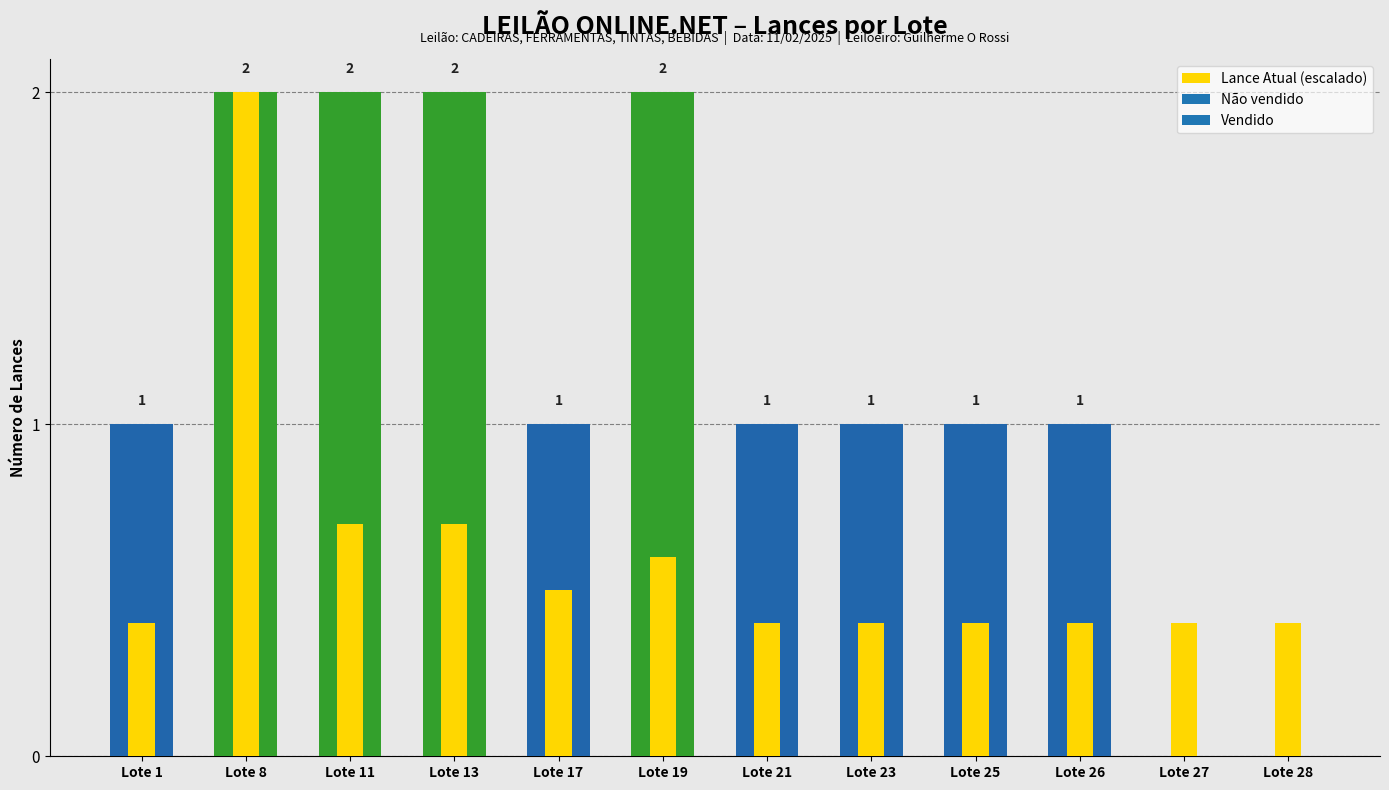

What is the change in value from Lote 8 to Lote 11?

-1.3